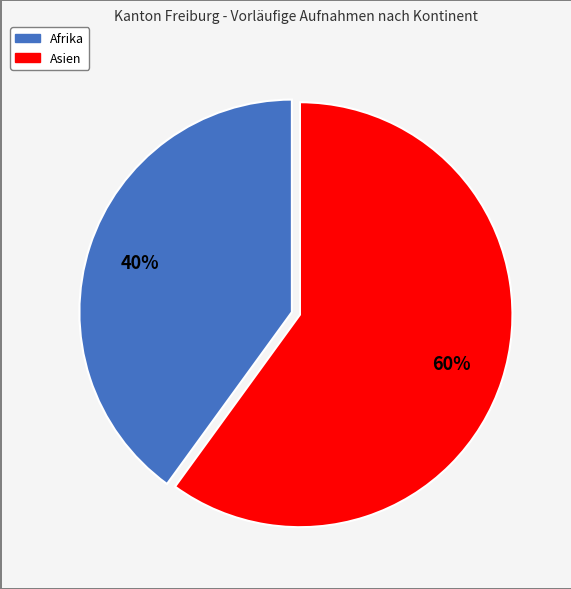

Is there a majority slice in this chart?

Yes